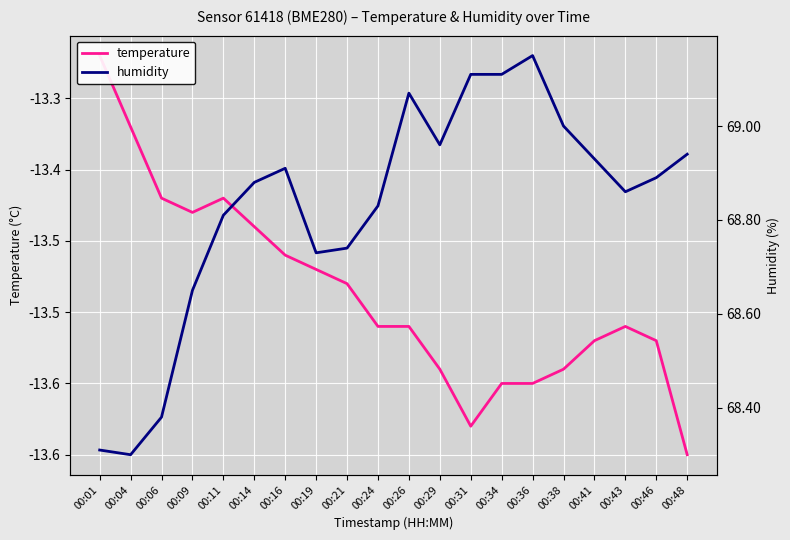

True or false: temperature and humidity intersect in this chart.

False